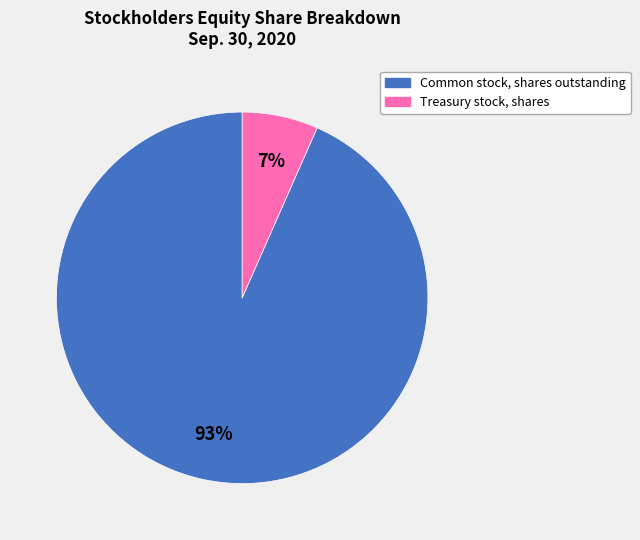

To the nearest percent, what is the average slice percentage?

50%